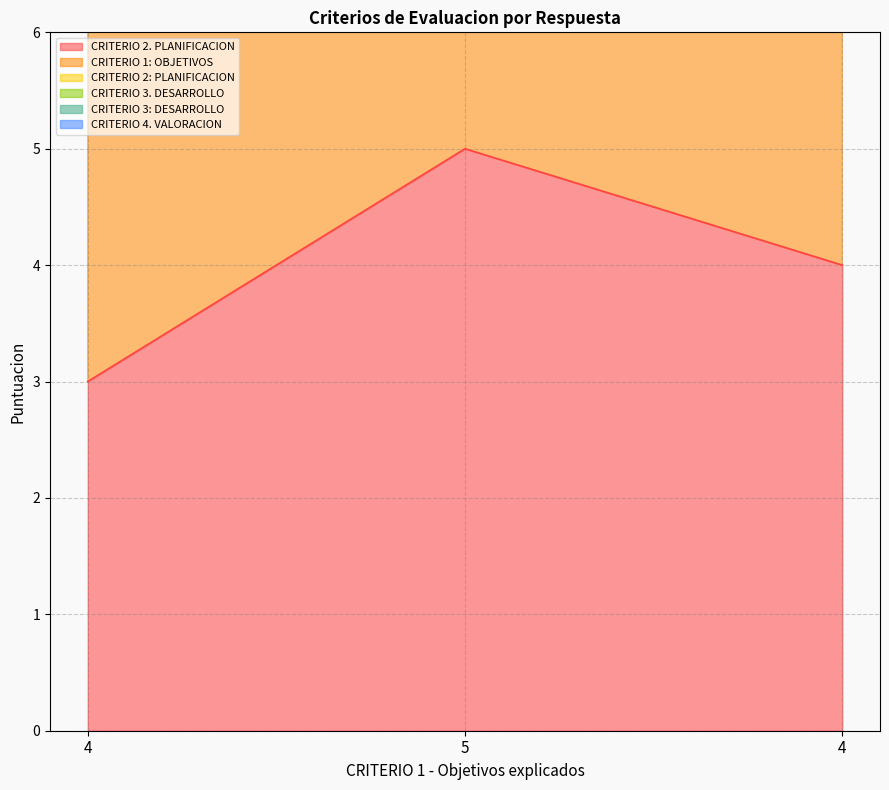

Reading right to left, list all the values displayed in this chart.

CRITERIO 2. PLANIFICACION: 4	5	3
CRITERIO 1: OBJETIVOS: 12	15	12
CRITERIO 3: DESARROLLO: 23	29	24
CRITERIO 4. VALORACION: 20	25	21